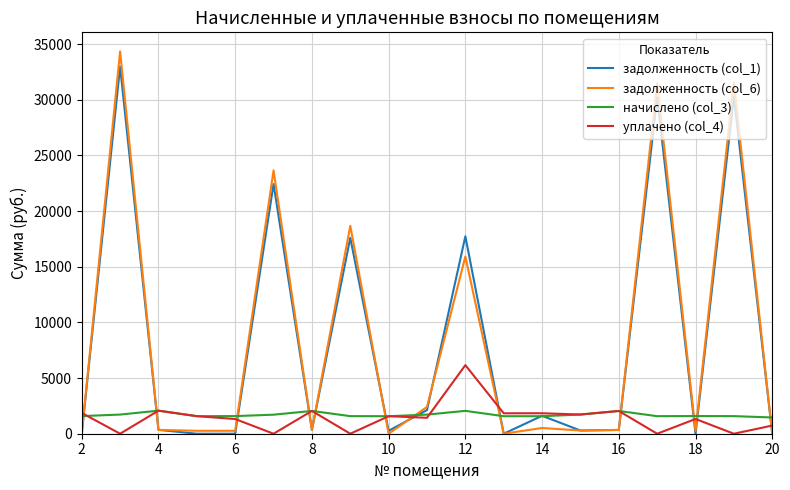

What is the highest value of the задолженность (col_1) series?

32965.7